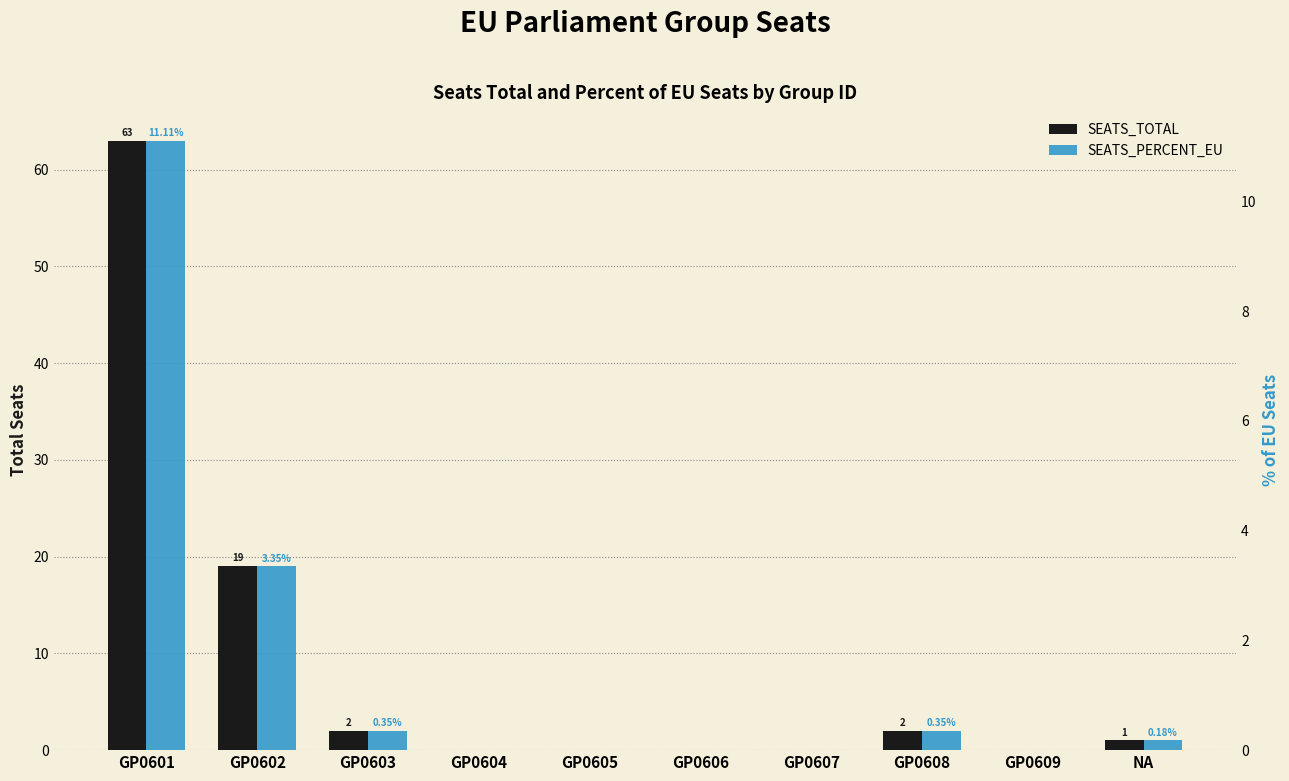

Reading right to left, transcribe all the data shown in this chart.

SEATS_TOTAL: 1.0	0.0	2.0	0.0	0.0	0.0	0.0	2.0	19.0	63.0
SEATS_PERCENT_EU: 0.2	0.0	0.3	0.0	0.0	0.0	0.0	0.3	3.4	11.1